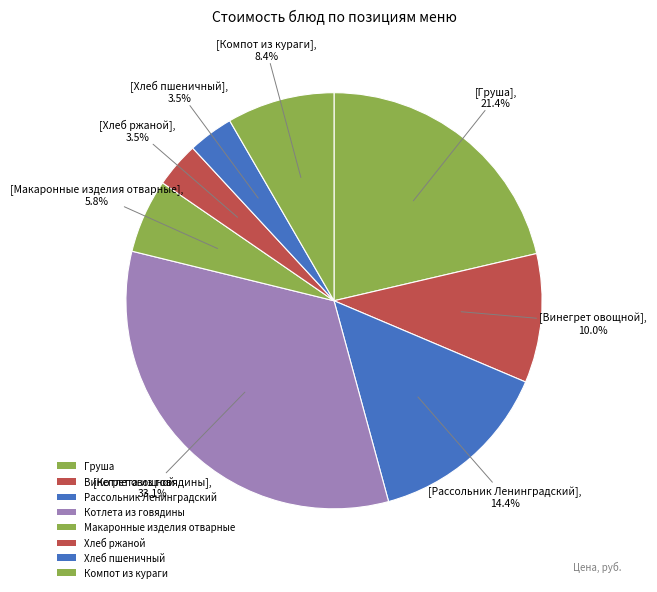

What is the largest slice in the pie chart?

Котлета из говядины